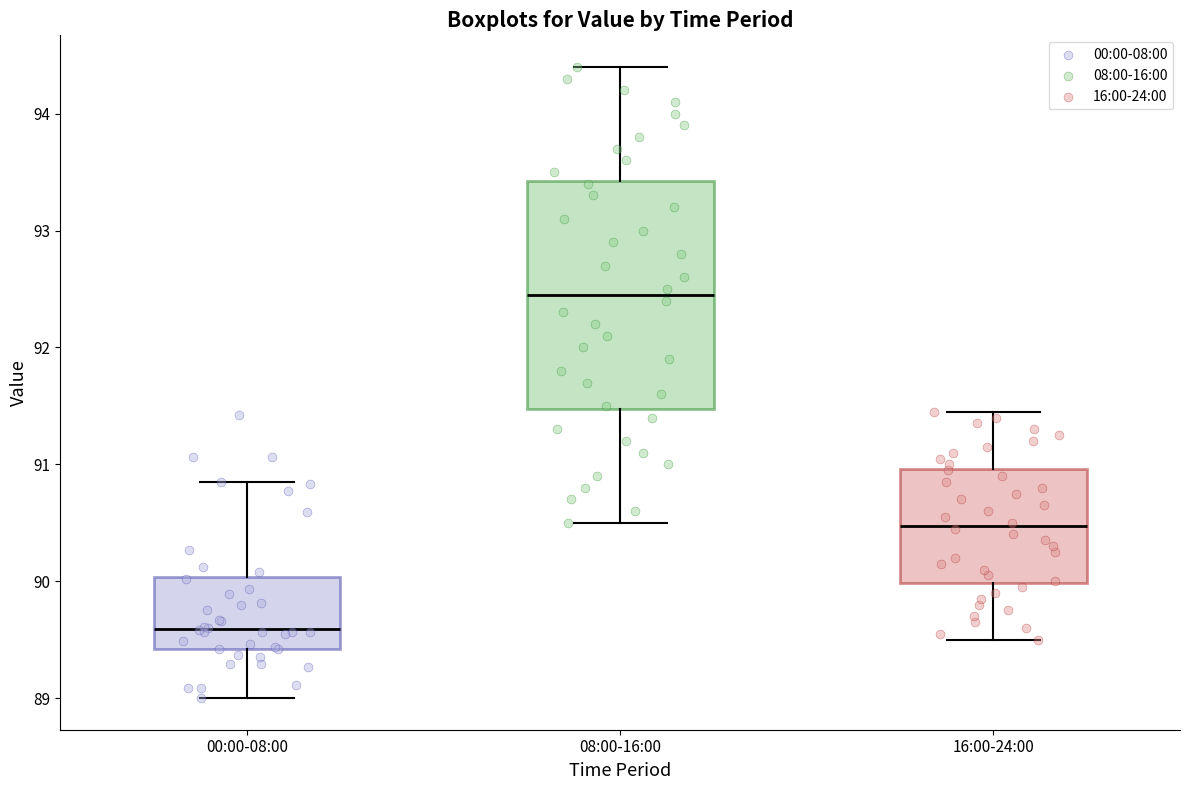

Reading left to right, transcribe this box plot: for each box, give where its median line is, the range the box spans, and where its two whiskers end, as read against the y-axis. The values are not printed on the chart, so give them approximately, as read against the axis.

00:00-08:00: median 89.6, box 89.4 to 90.0, whiskers 89.0 to 90.9
08:00-16:00: median 92.5, box 91.5 to 93.4, whiskers 90.5 to 94.4
16:00-24:00: median 90.5, box 90.0 to 91.0, whiskers 89.5 to 91.5